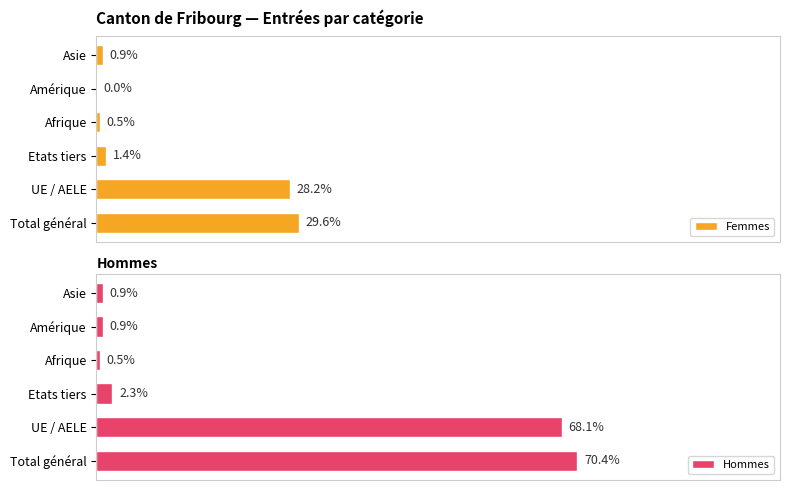

Does the chart contain any negative values?

No